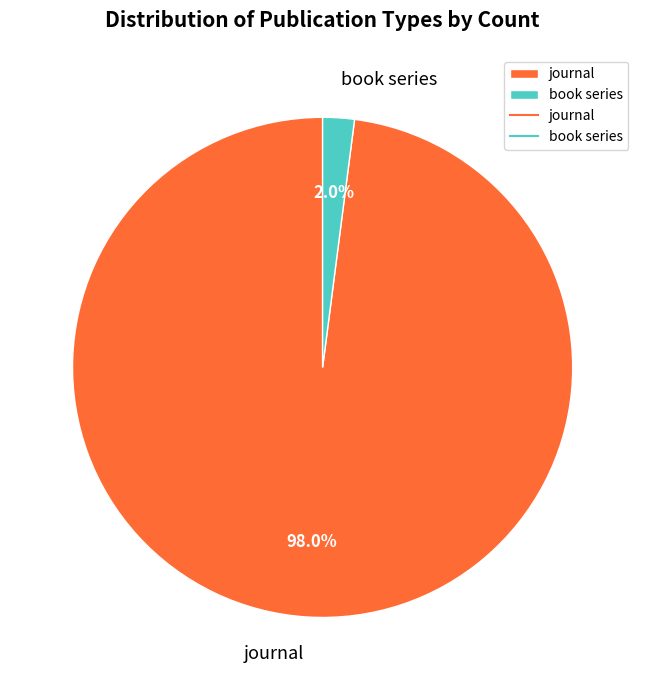

Which slice is the largest?

journal